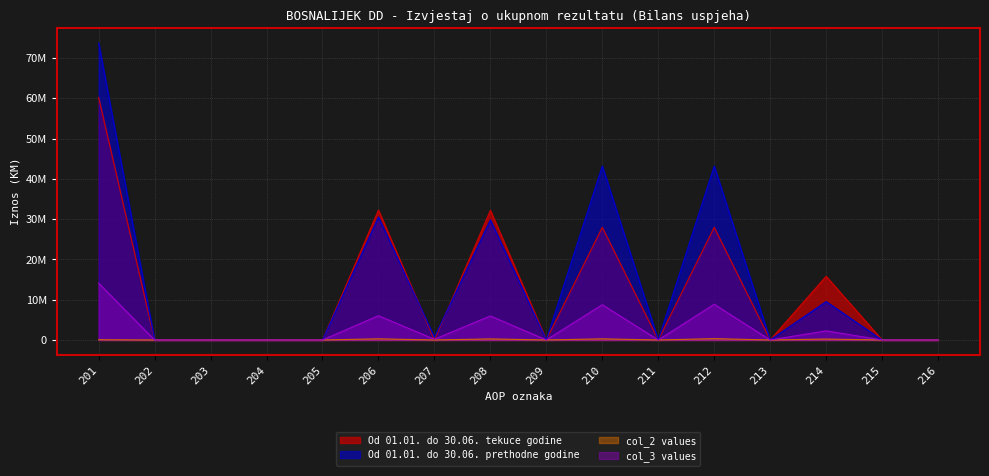

At which label does Od 01.01. do 30.06. tekuce godine reach its peak?

201